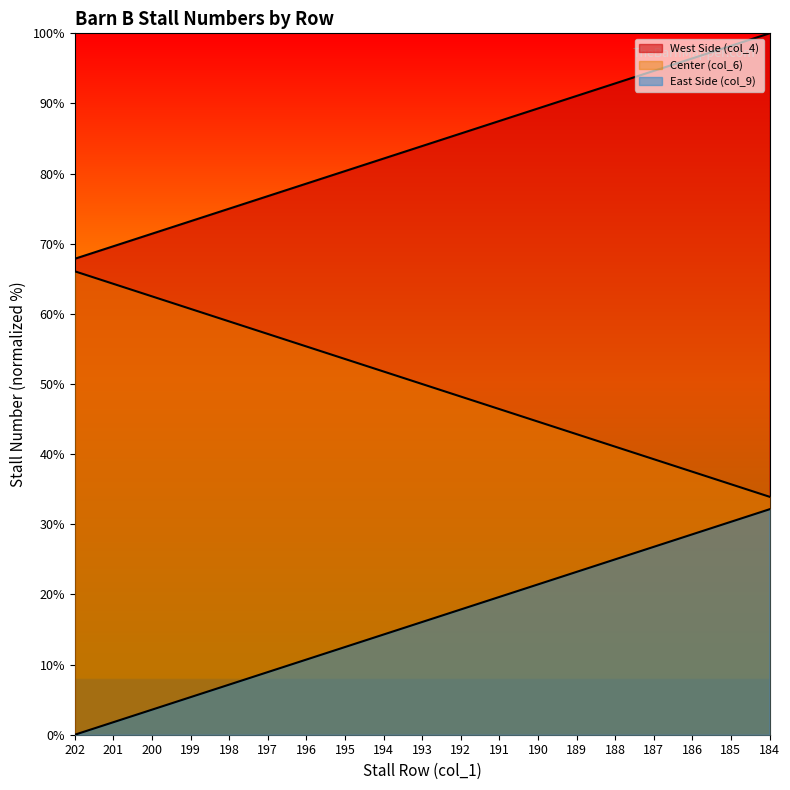

Where is West Side (col_4) nearest to the value 83?

194